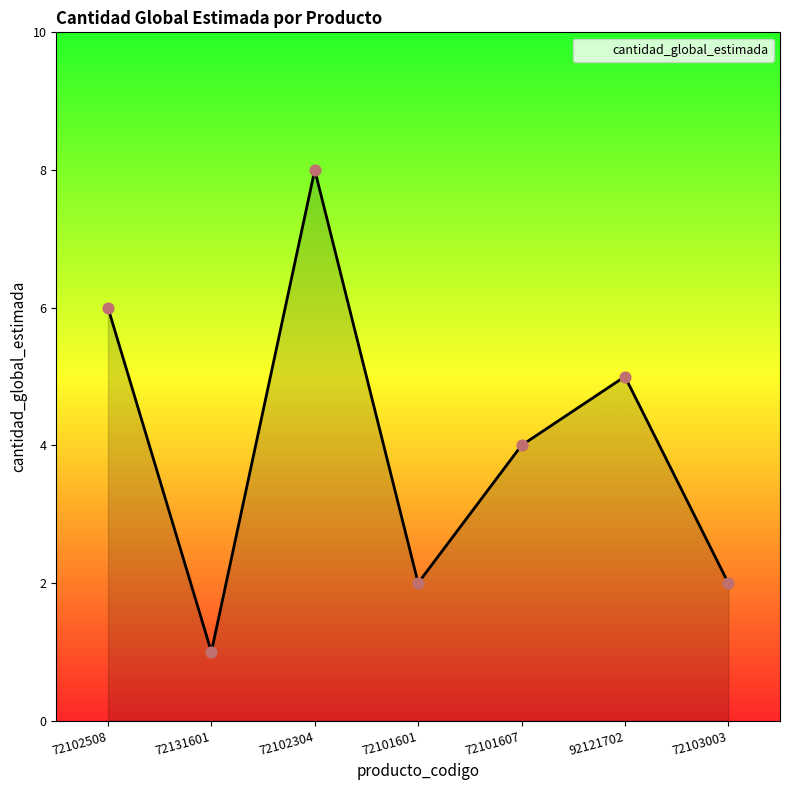

What is the change in value from 72101607 to 72103003?

-2